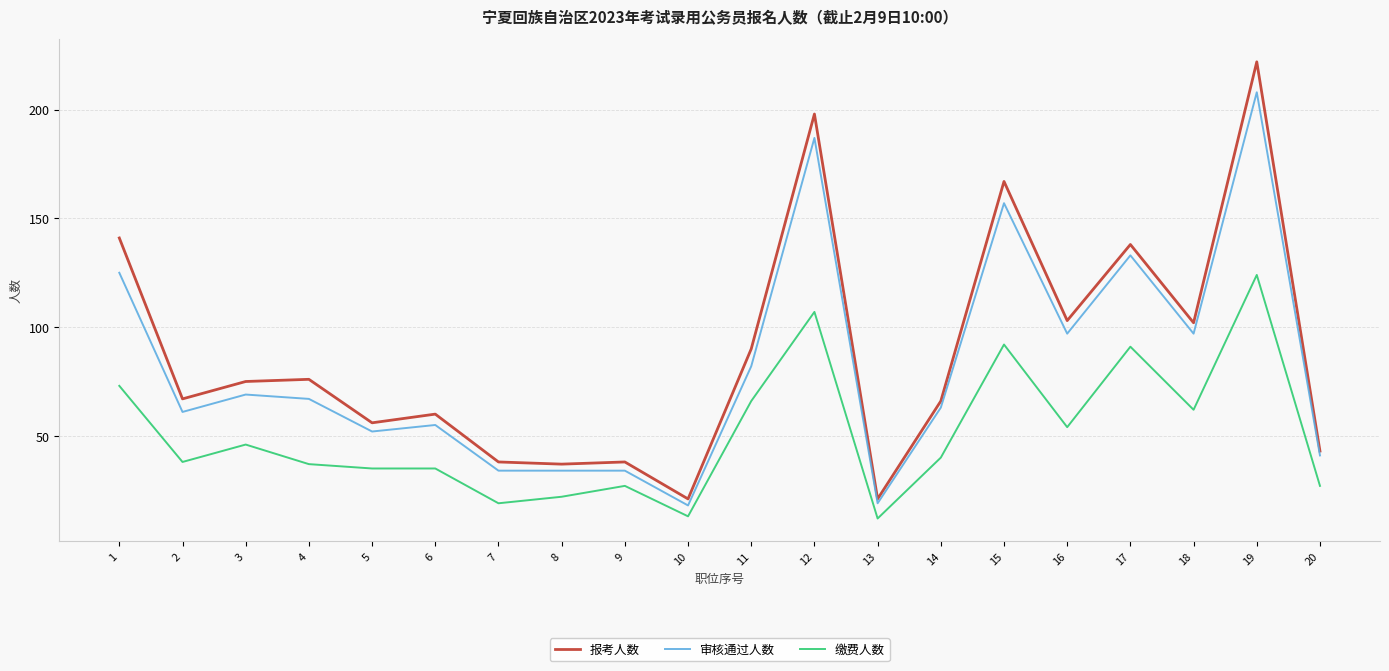

True or false: 缴费人数 and 审核通过人数 intersect in this chart.

False